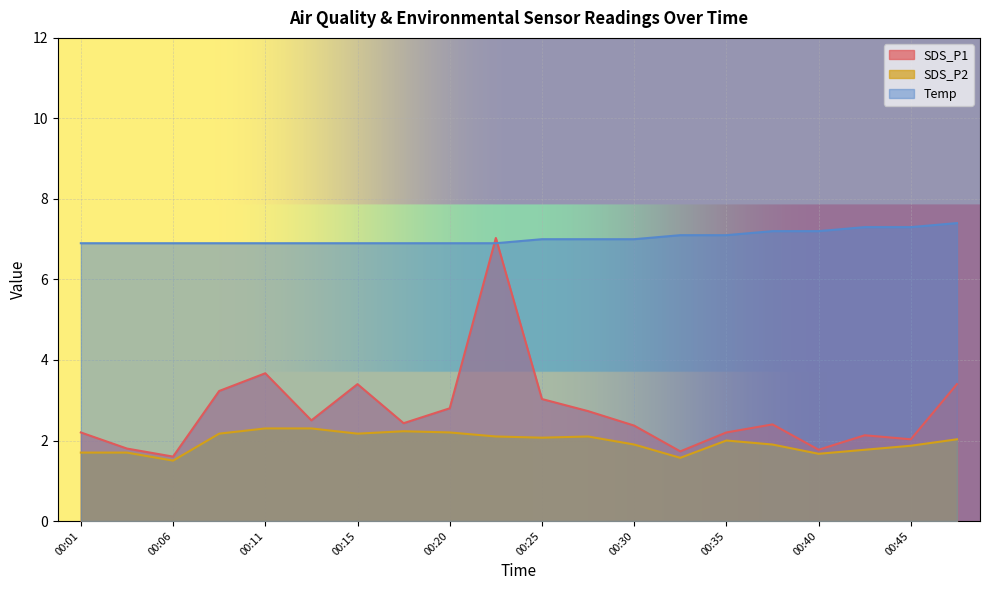

How many data points in Temp are above 7?

7